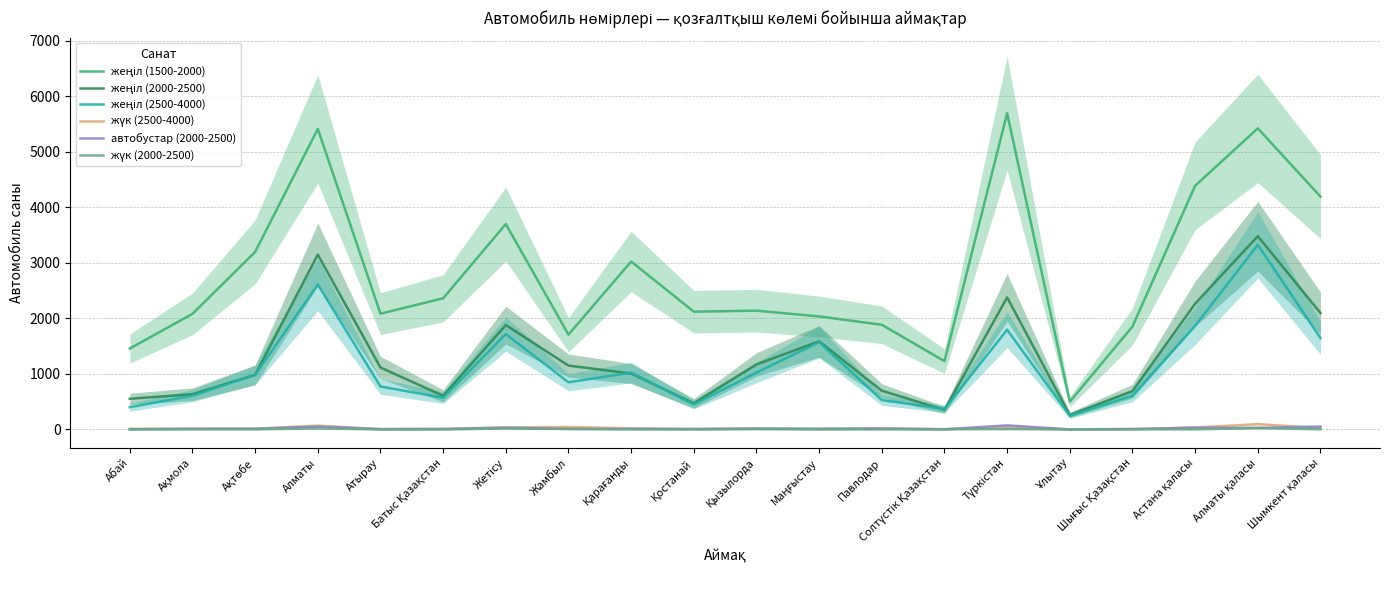

Which series has the largest range (max minus min)?

жеңіл (1500-2000)